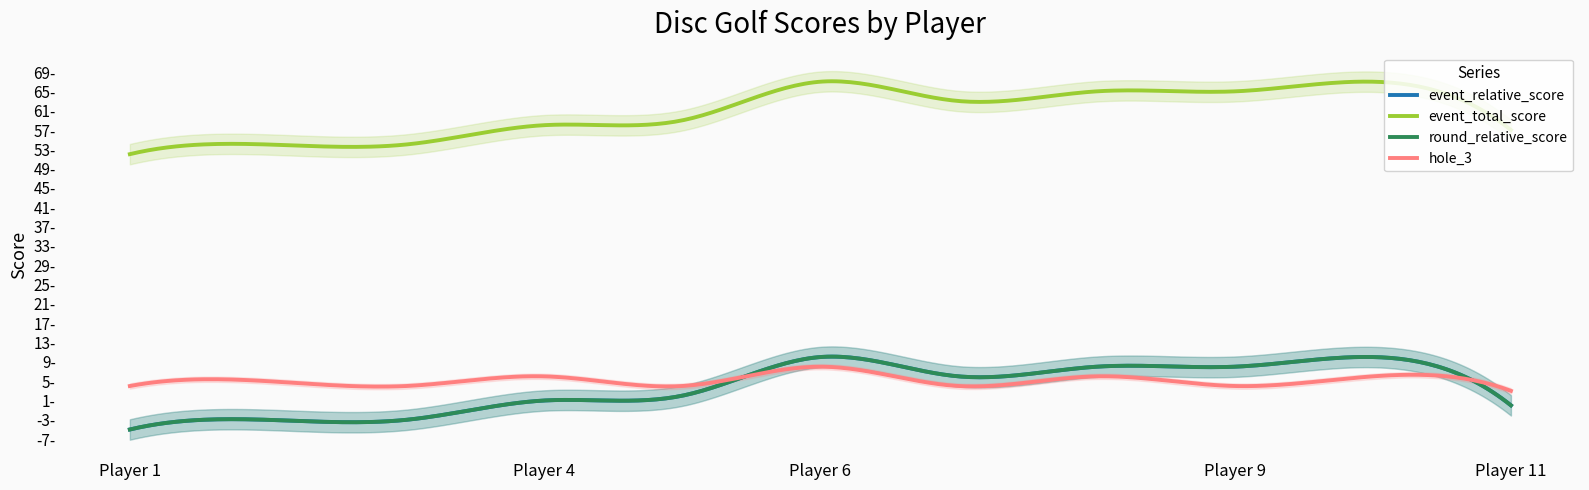

Reading right to left, extract all data points from this chart.

event_relative_score: Sander Rønning Dahl=0	Harald Sindre Lillebø=10	Eilert Landheim Karlsen=8	Patrick Bjørkvall=8	Sigmund Linn=6	Christoffer Henningsen=10	Fredrik Karlsson=2	Magnus Lillebø=1	Joakim Brenne=-3	Filip Myrrusten=-3	Markus Myrrusten=-5
event_total_score: Sander Rønning Dahl=57	Harald Sindre Lillebø=67	Eilert Landheim Karlsen=65	Patrick Bjørkvall=65	Sigmund Linn=63	Christoffer Henningsen=67	Fredrik Karlsson=59	Magnus Lillebø=58	Joakim Brenne=54	Filip Myrrusten=54	Markus Myrrusten=52
round_relative_score: Sander Rønning Dahl=0	Harald Sindre Lillebø=10	Eilert Landheim Karlsen=8	Patrick Bjørkvall=8	Sigmund Linn=6	Christoffer Henningsen=10	Fredrik Karlsson=2	Magnus Lillebø=1	Joakim Brenne=-3	Filip Myrrusten=-3	Markus Myrrusten=-5
hole_3: Sander Rønning Dahl=3	Harald Sindre Lillebø=6	Eilert Landheim Karlsen=4	Patrick Bjørkvall=6	Sigmund Linn=4	Christoffer Henningsen=8	Fredrik Karlsson=4	Magnus Lillebø=6	Joakim Brenne=4	Filip Myrrusten=5	Markus Myrrusten=4